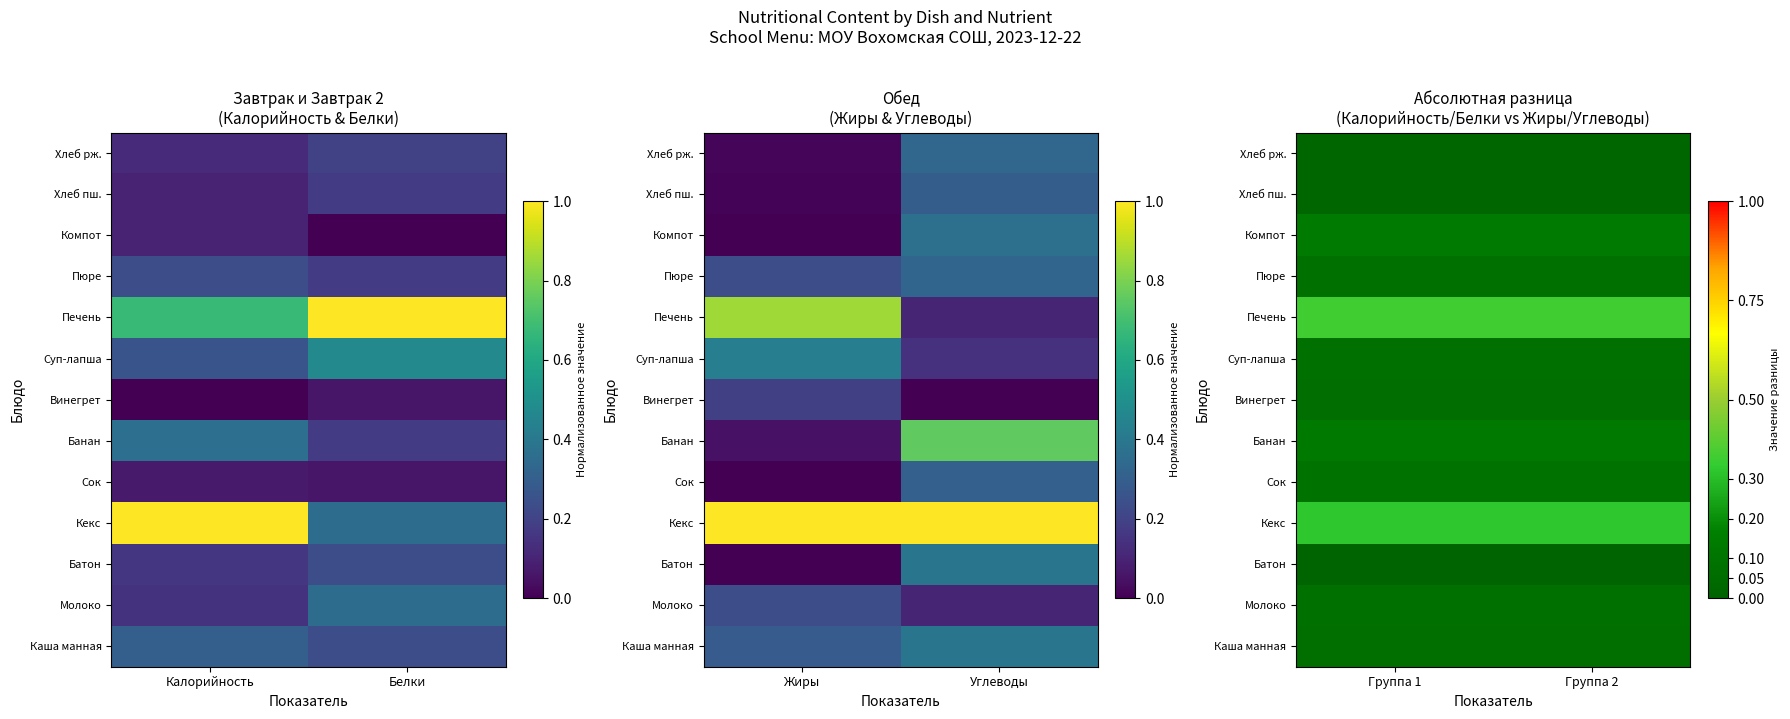

The Сок series shows 0.1 at Группа 2. True or false?

True